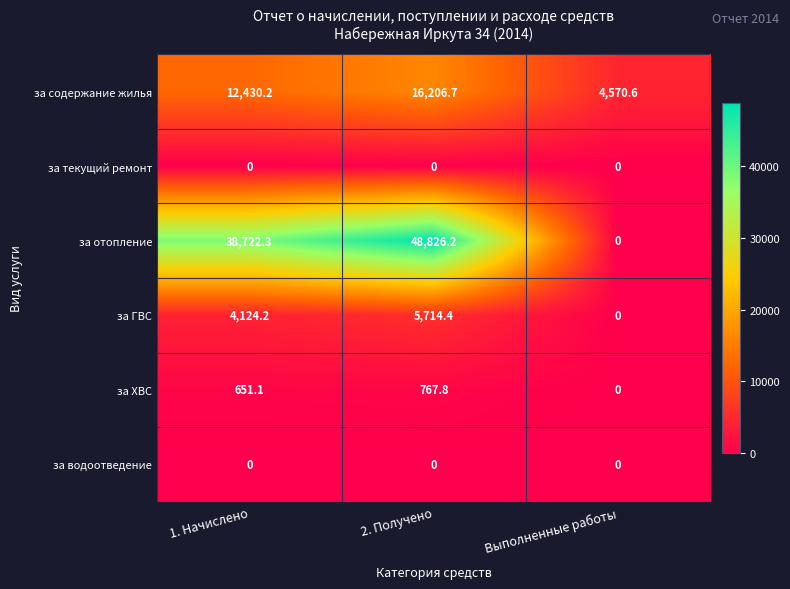

List the labels in order of за ГВС value, largest first.

2. Получено, 1. Начислено, Выполненные работы